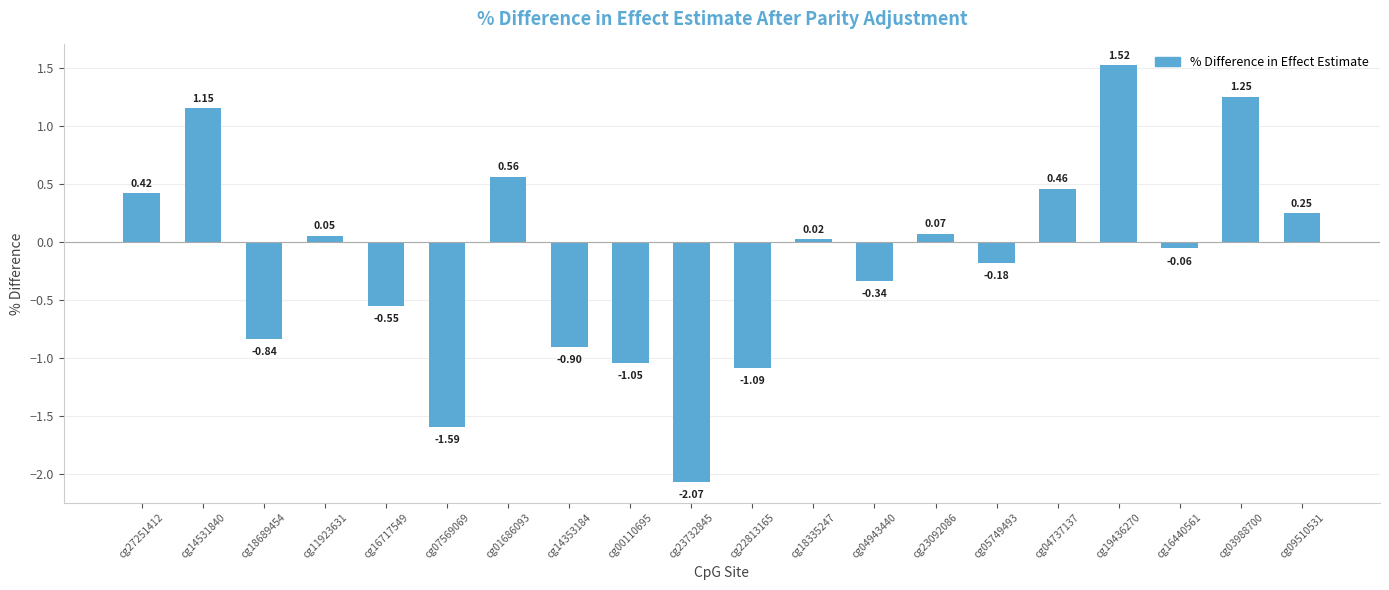

Which has a higher value, cg00110695 or cg16717549?

cg16717549